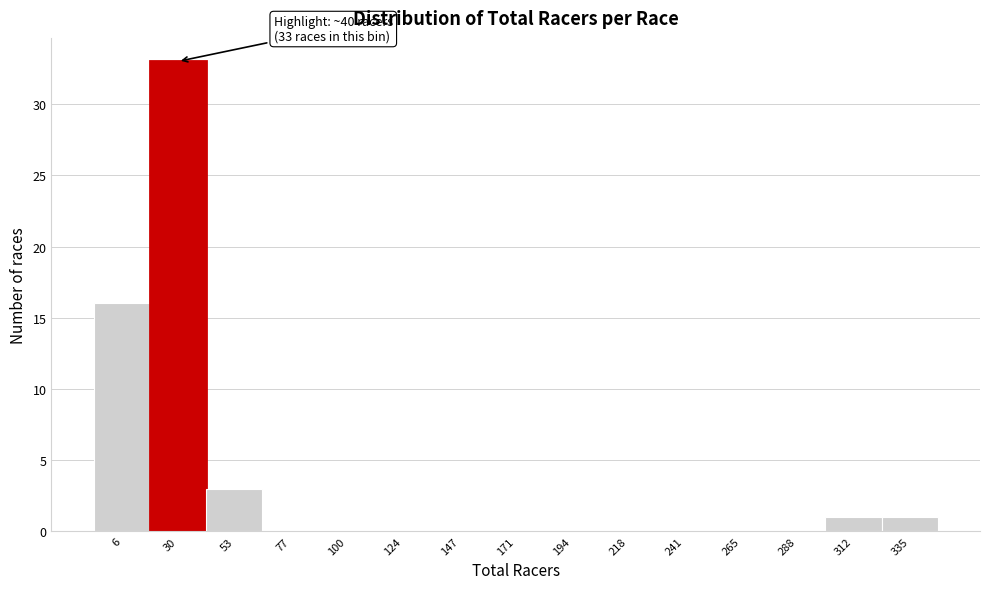

Reading right to left, transcribe all the data shown in this chart.

335=1	312=1	288=0	265=0	241=0	218=0	194=0	171=0	147=0	124=0	100=0	77=0	53=3	30=33	6=16